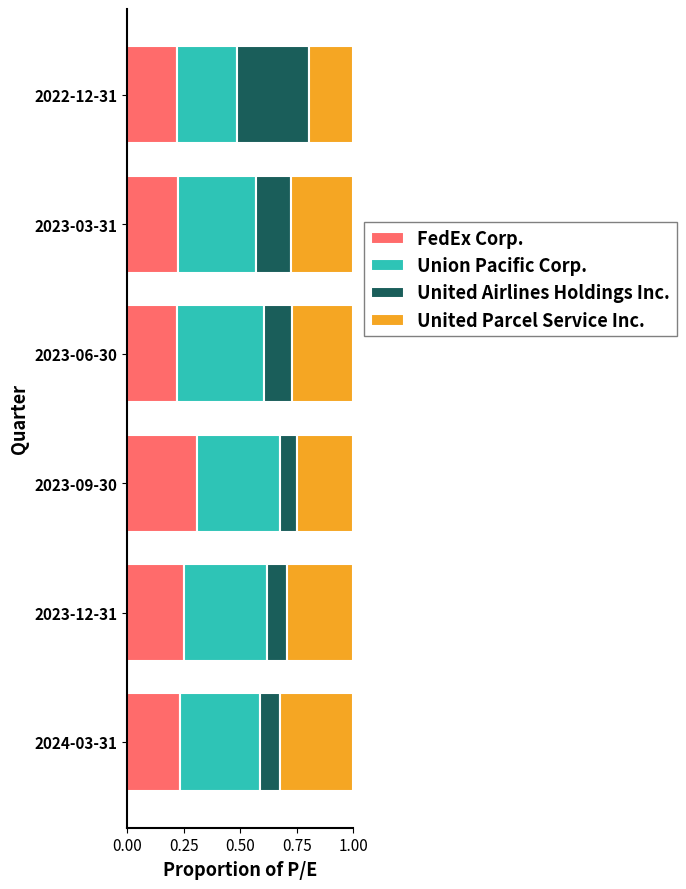

Is it true that FedEx Corp. equals 0.4 at 2023-06-30?

False